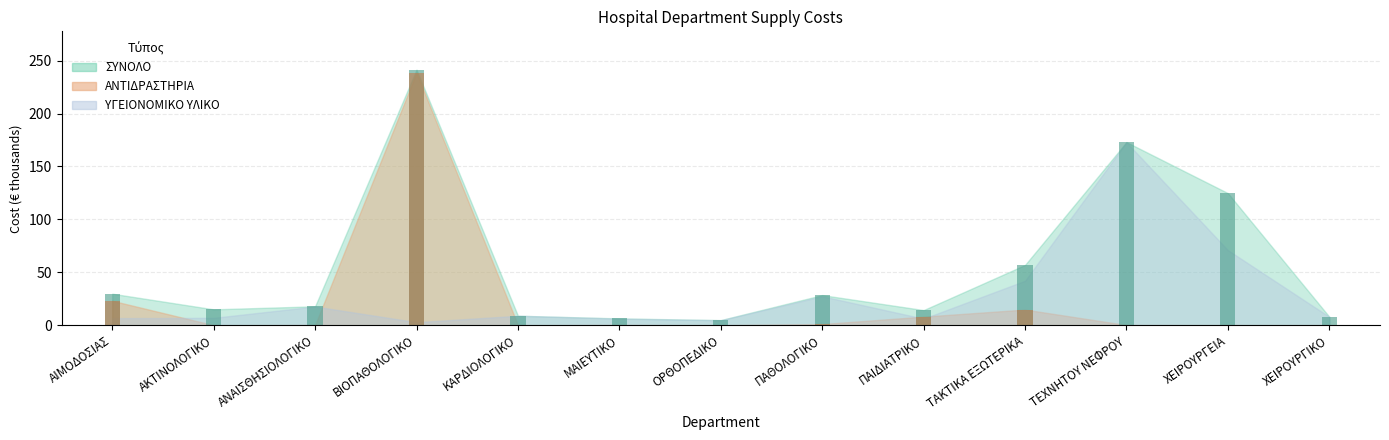

At which category is the sum across all series the highest?

ΒΙΟΠΑΘΟΛΟΓΙΚΟ